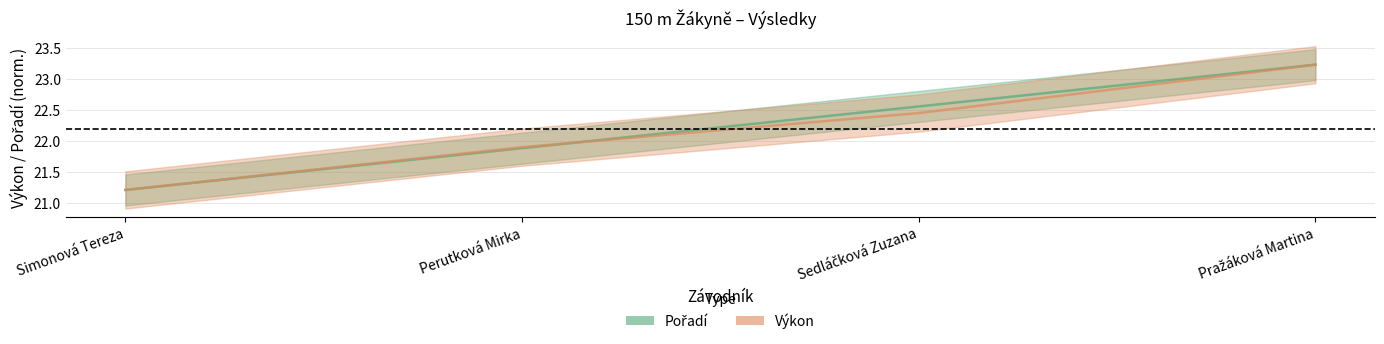

Reading right to left, extract all data points from this chart.

Pořadí: 23.2	22.6	21.9	21.2
Výkon: 23.2	22.4	21.9	21.2